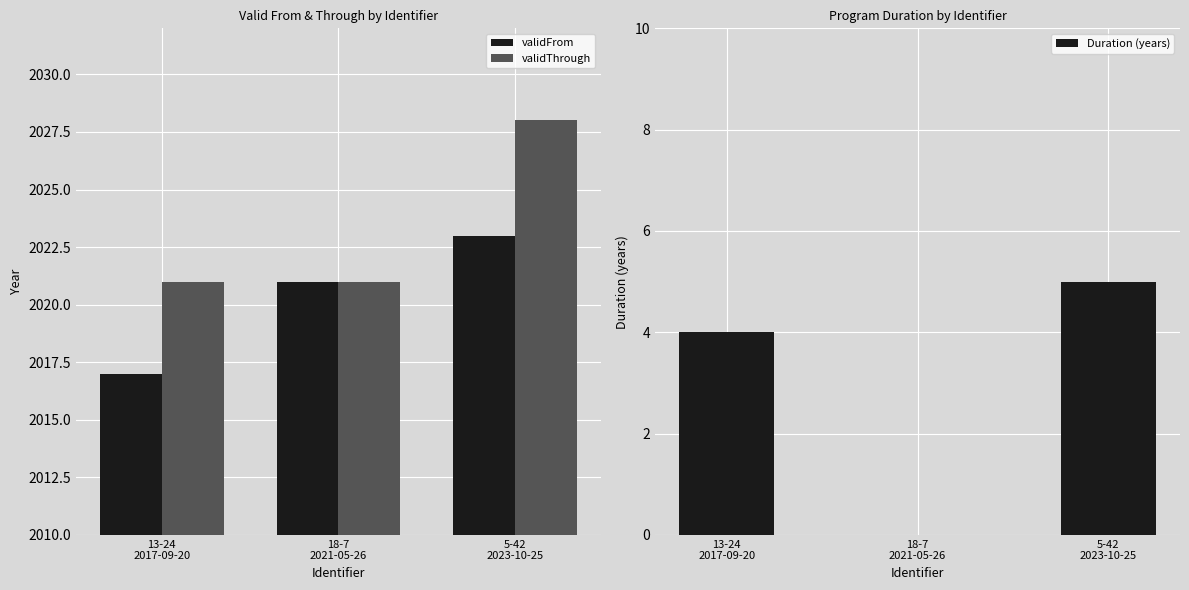

What position from the right is 5-42
2023-10-25?

1